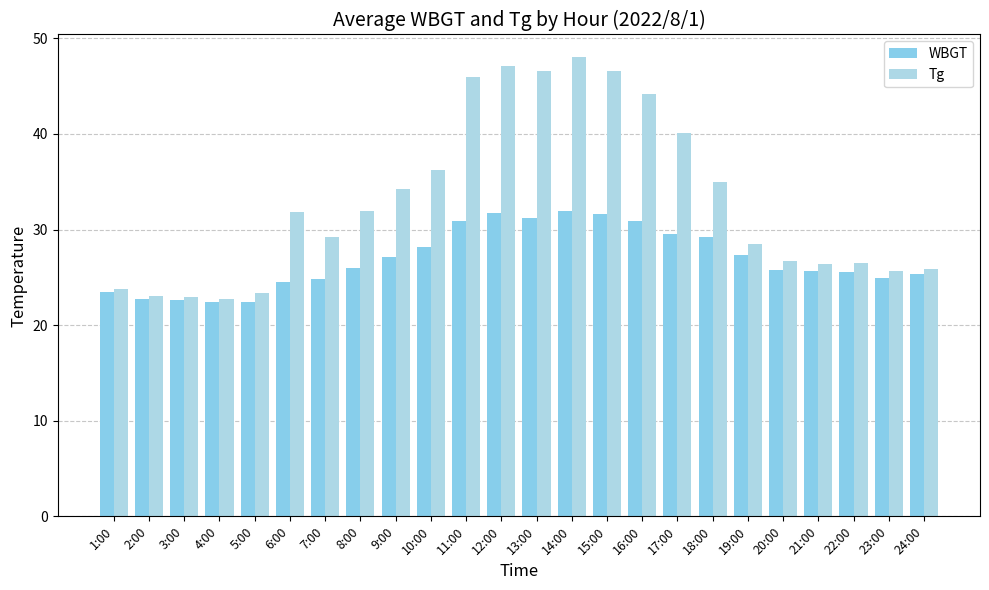

The value of Tg at 11:00 is 66.4. True or false?

False